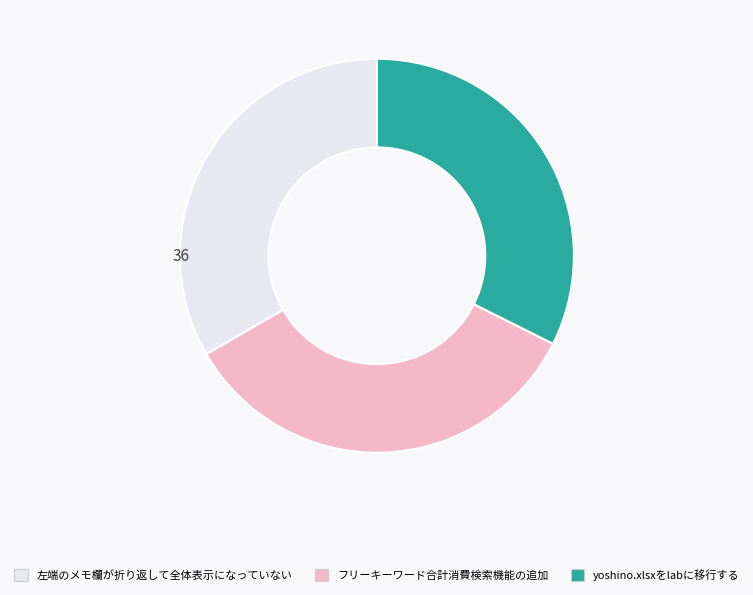

Combined, do yoshino.xlsxをlabに移行する and フリーキーワード合計消費検索機能の追加 account for over 50%?

Yes